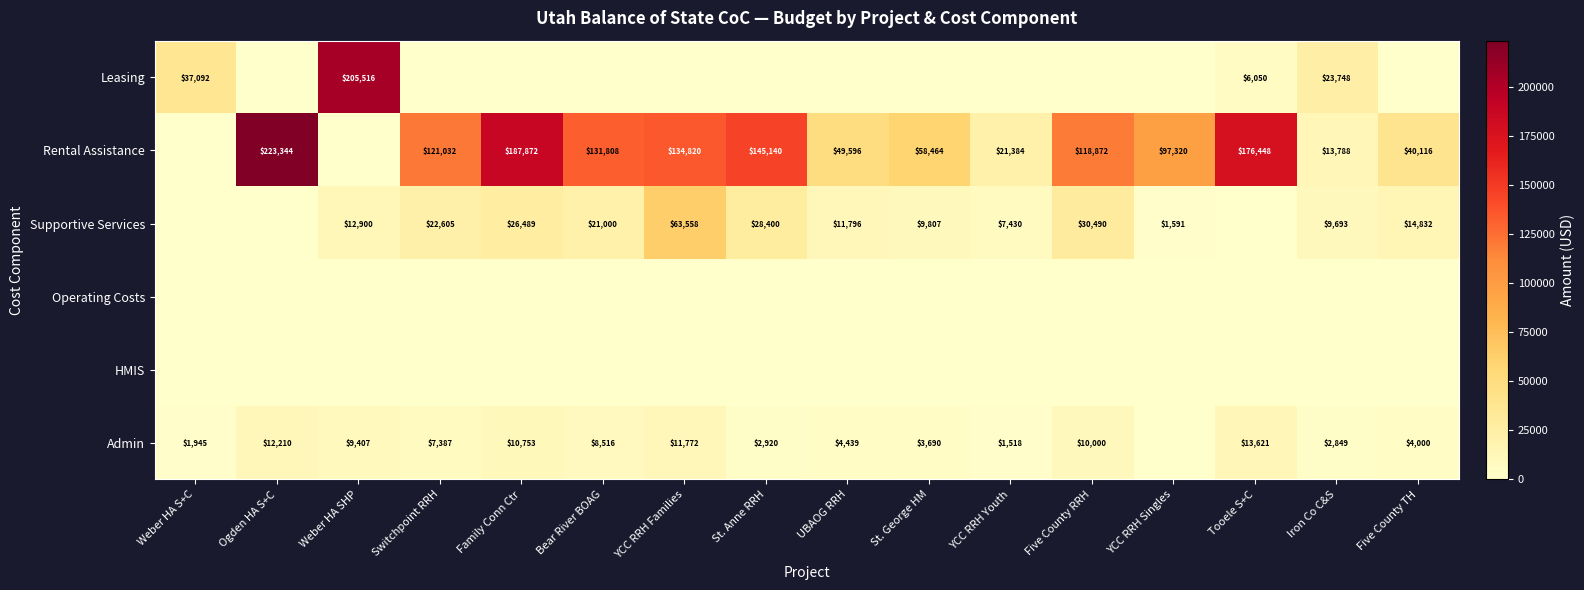

The value of Leasing at Tooele S+C is 6050. True or false?

True